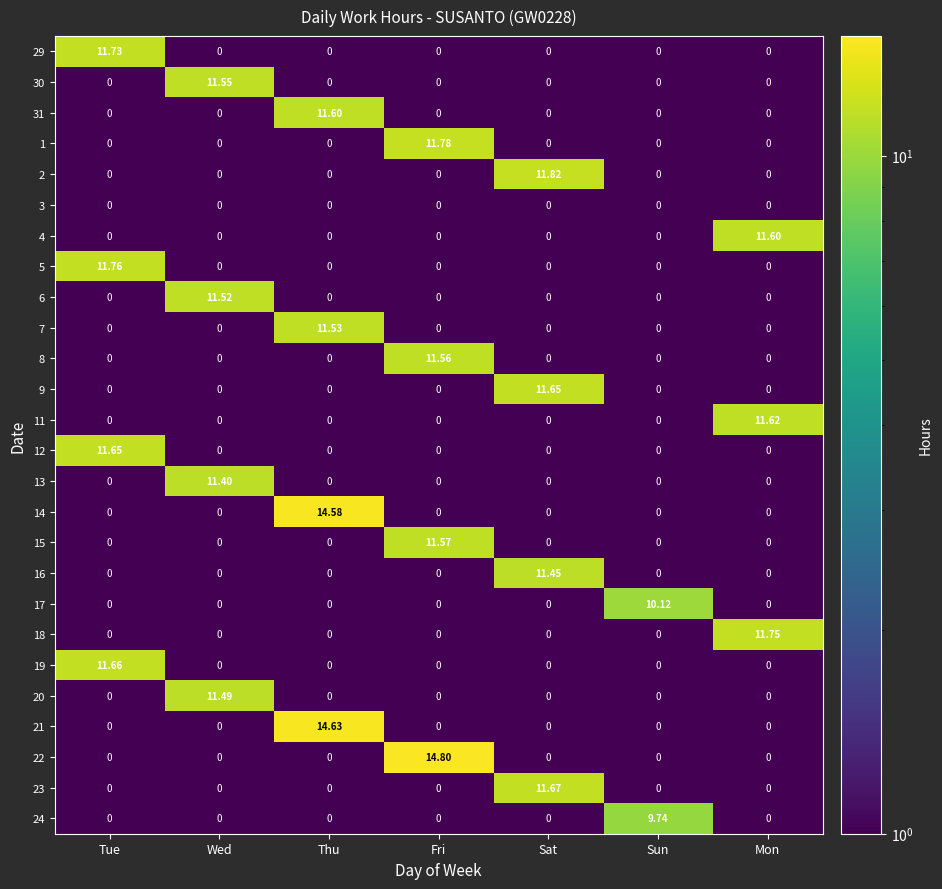

At which category is the sum across all series the highest?

Thu